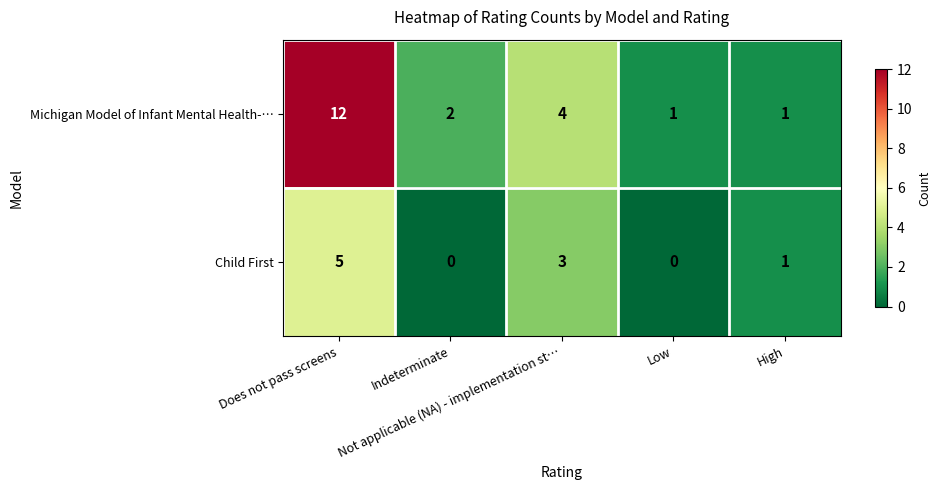

Which series has the largest range (max minus min)?

Michigan Model of Infant Mental Health-…